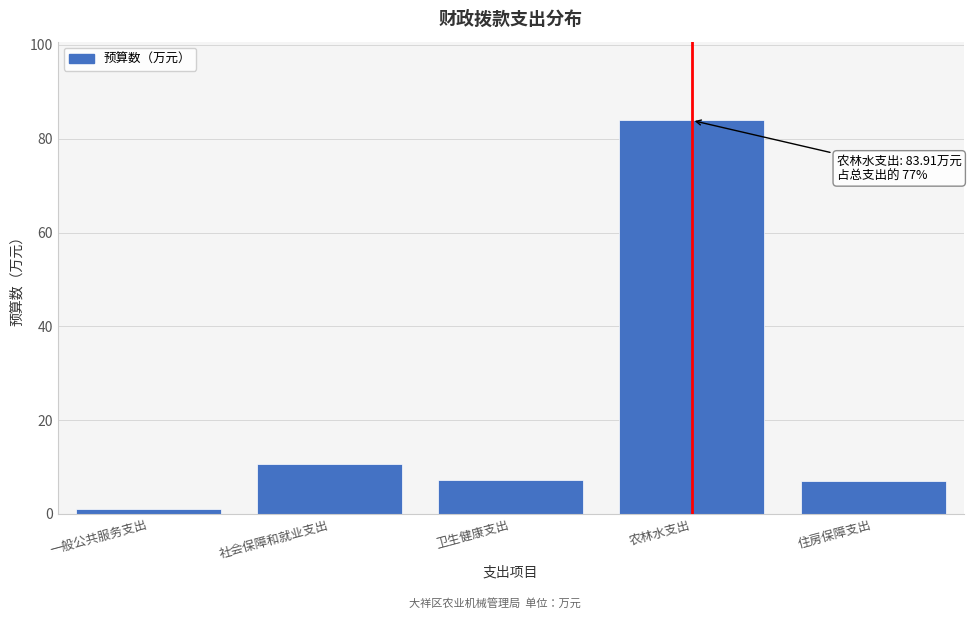

Which category has the highest value across all series?

农林水支出